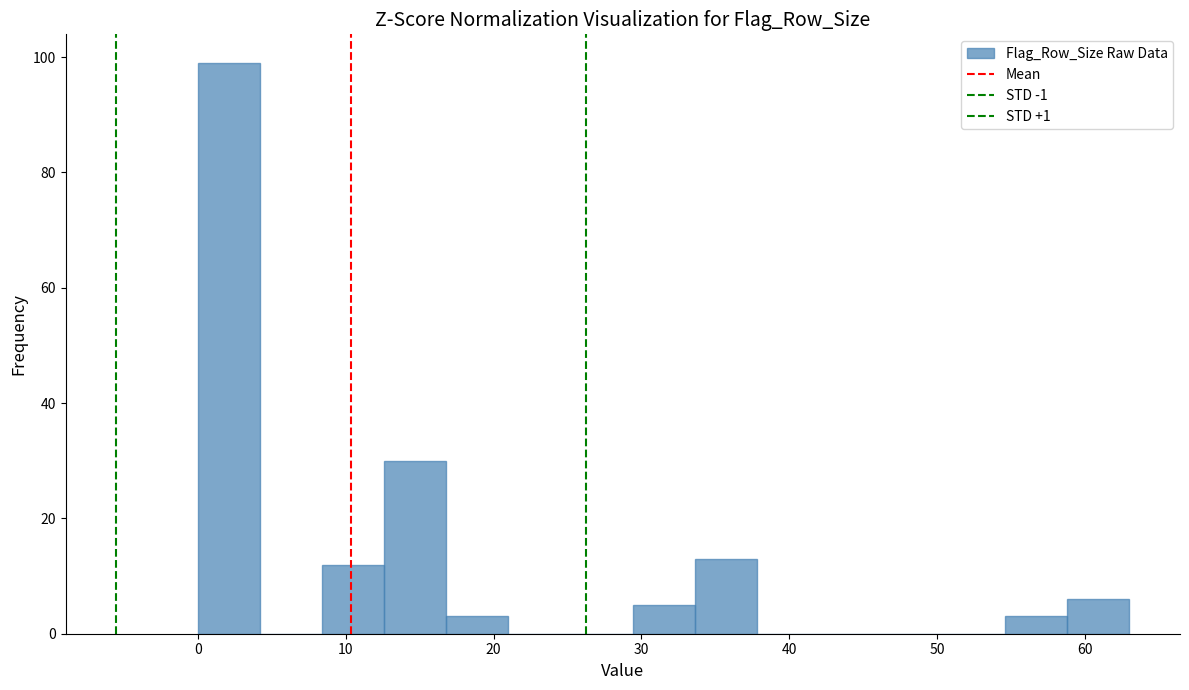

Reading left to right, list every bar in this chart as the range it spans on the x-axis followed by its height. Neither the bar edges nor the heights are printed on the chart, so give them approximately, as read against the axes.

0.0 to 4.2: 100
4.2 to 8.4: 0
8.4 to 12.6: 12
12.6 to 16.8: 30
16.8 to 21.0: 4
21.0 to 25.2: 0
25.2 to 29.4: 0
29.4 to 33.6: 6
33.6 to 37.8: 14
37.8 to 42.0: 0
42.0 to 46.2: 0
46.2 to 50.4: 0
50.4 to 54.6: 0
54.6 to 58.8: 4
58.8 to 63.0: 6